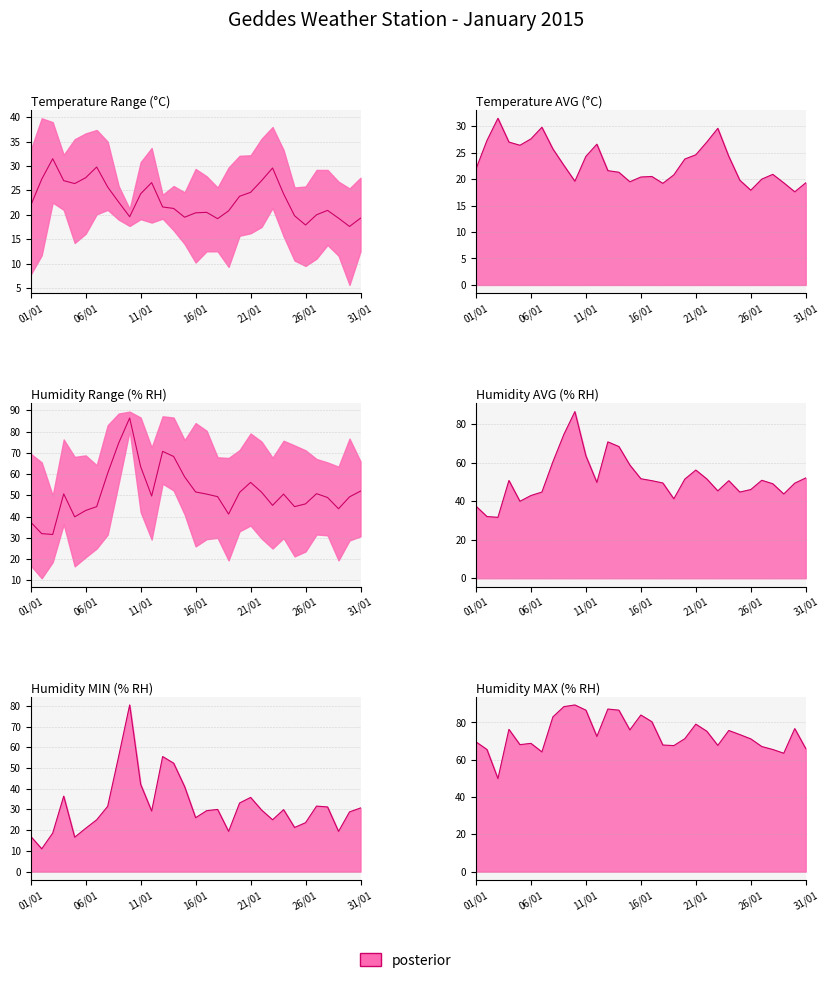

At which label does RH MIN reach its peak?

10/01